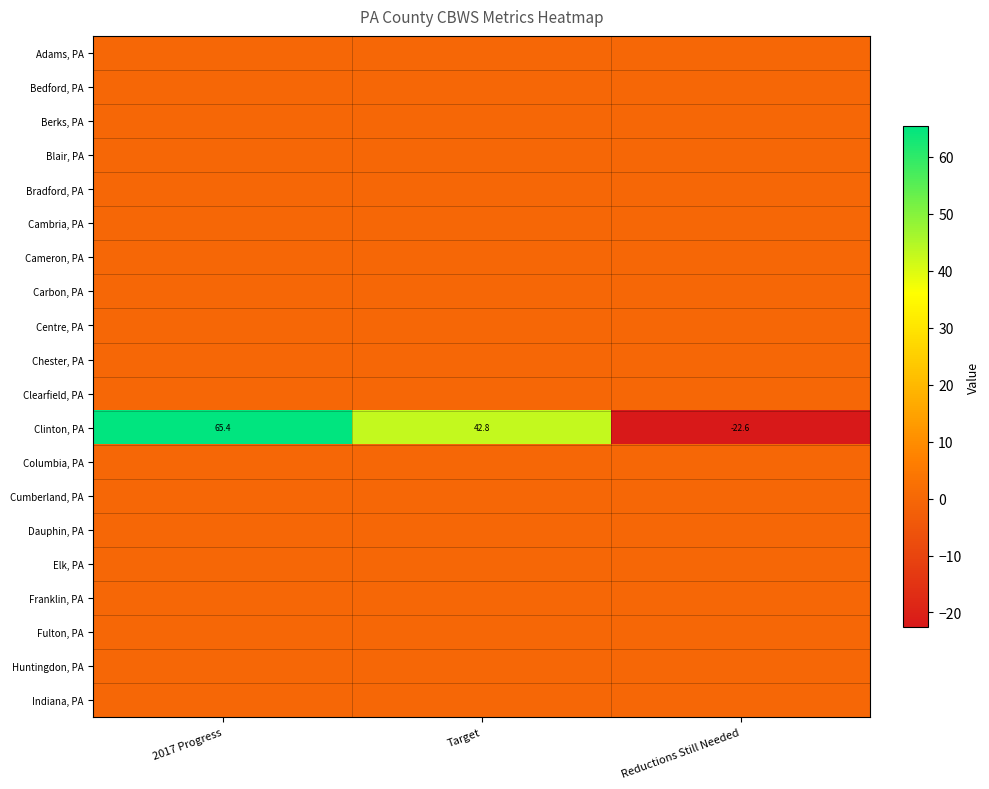

Is it true that Franklin, PA equals 0.0 at Reductions Still Needed?

True